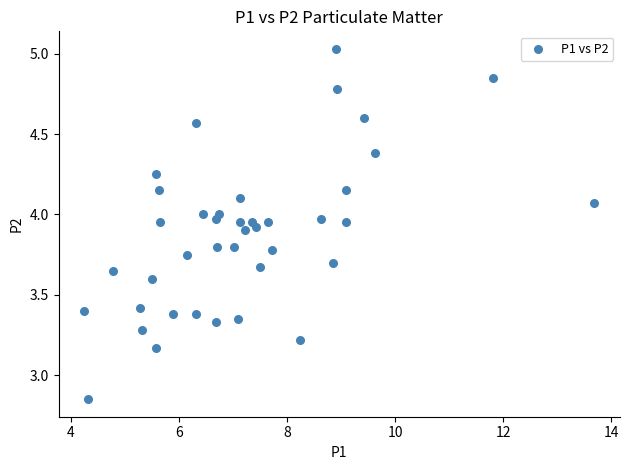

What is the range of X values (max minus min)?

9.4